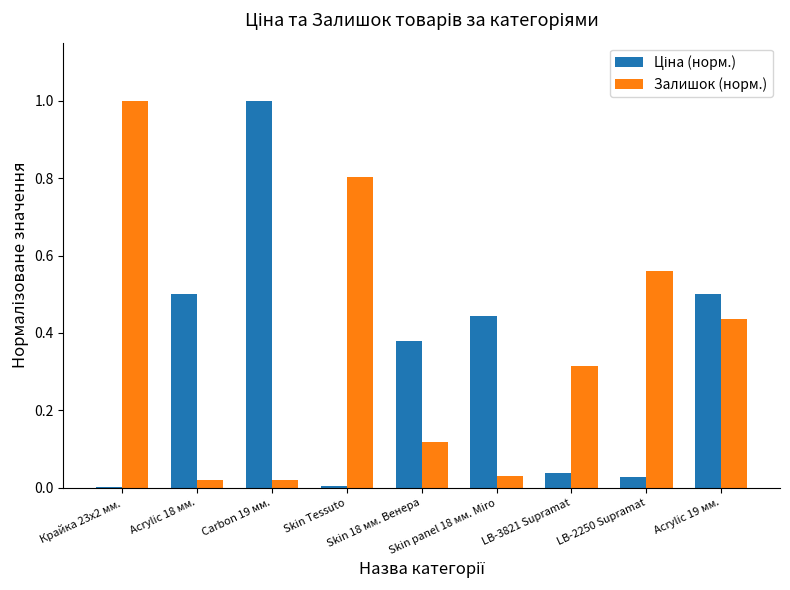

What is the maximum value shown in the chart?

1.0